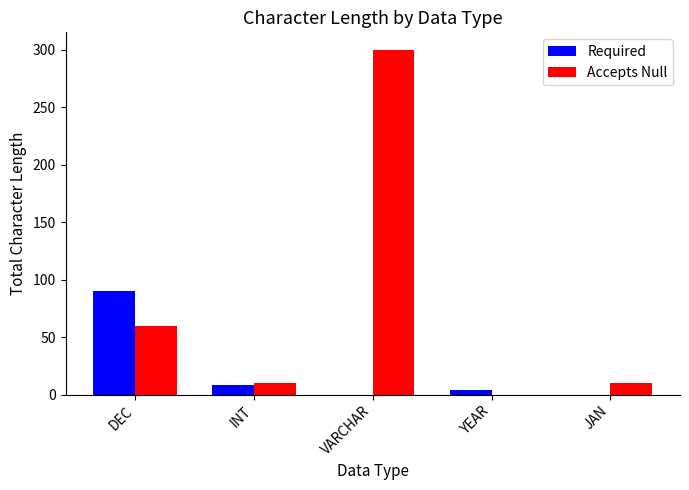

Which series has the largest range (max minus min)?

Accepts Null